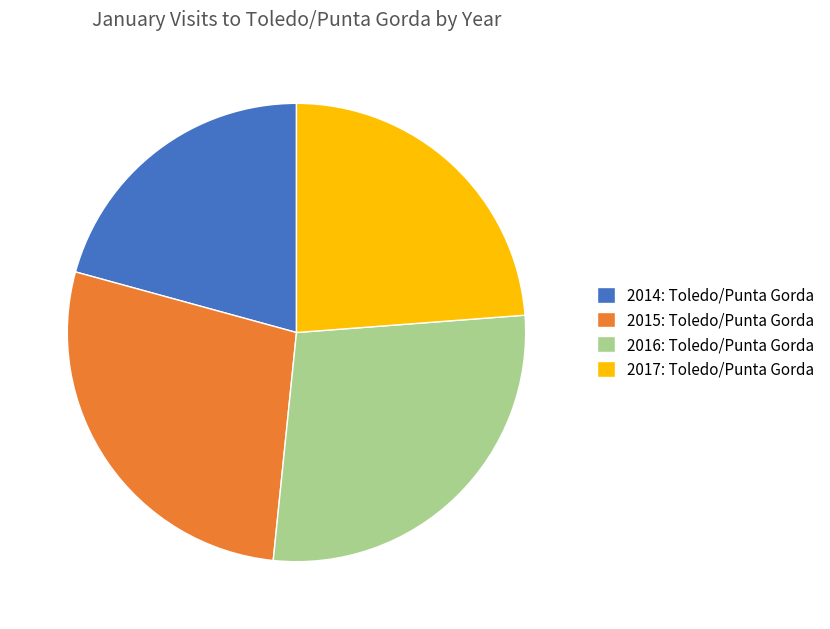

Count the number of slices in the pie.

4